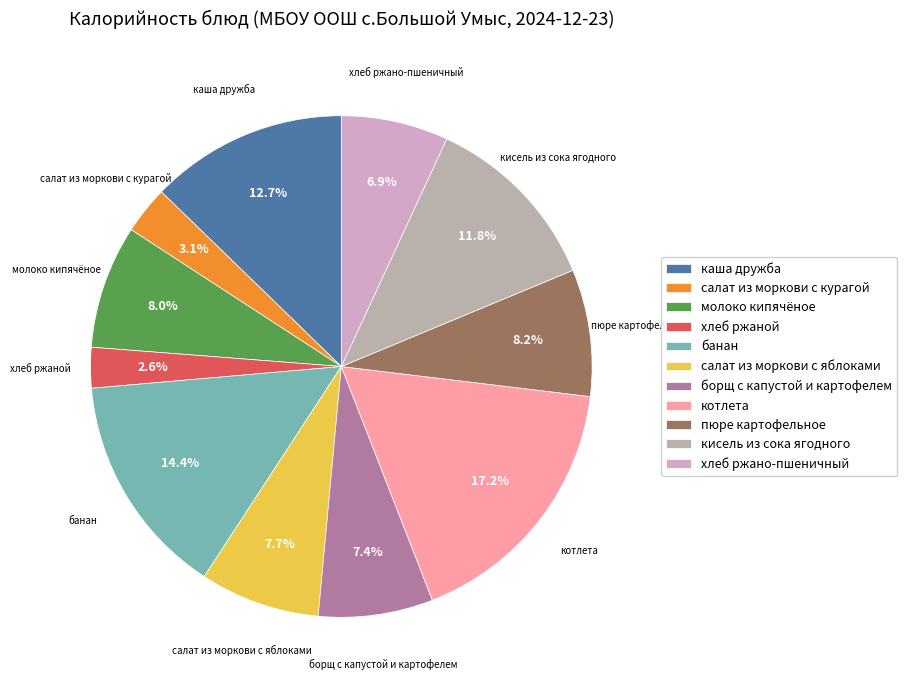

The пюре картофельное slice represents 8% of the pie. True or false?

True